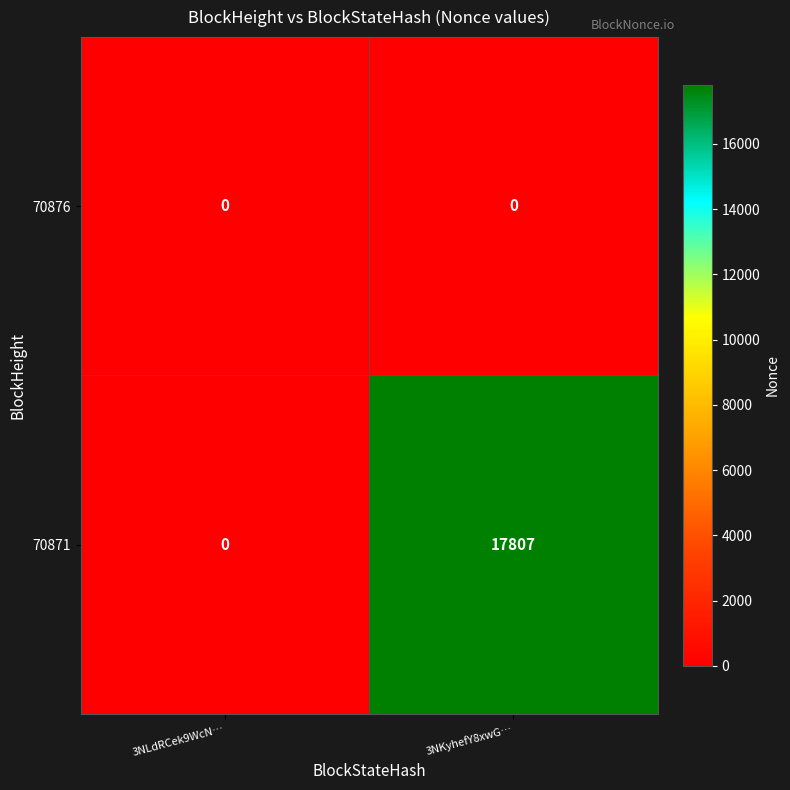

Which series has the largest total across all categories?

70871